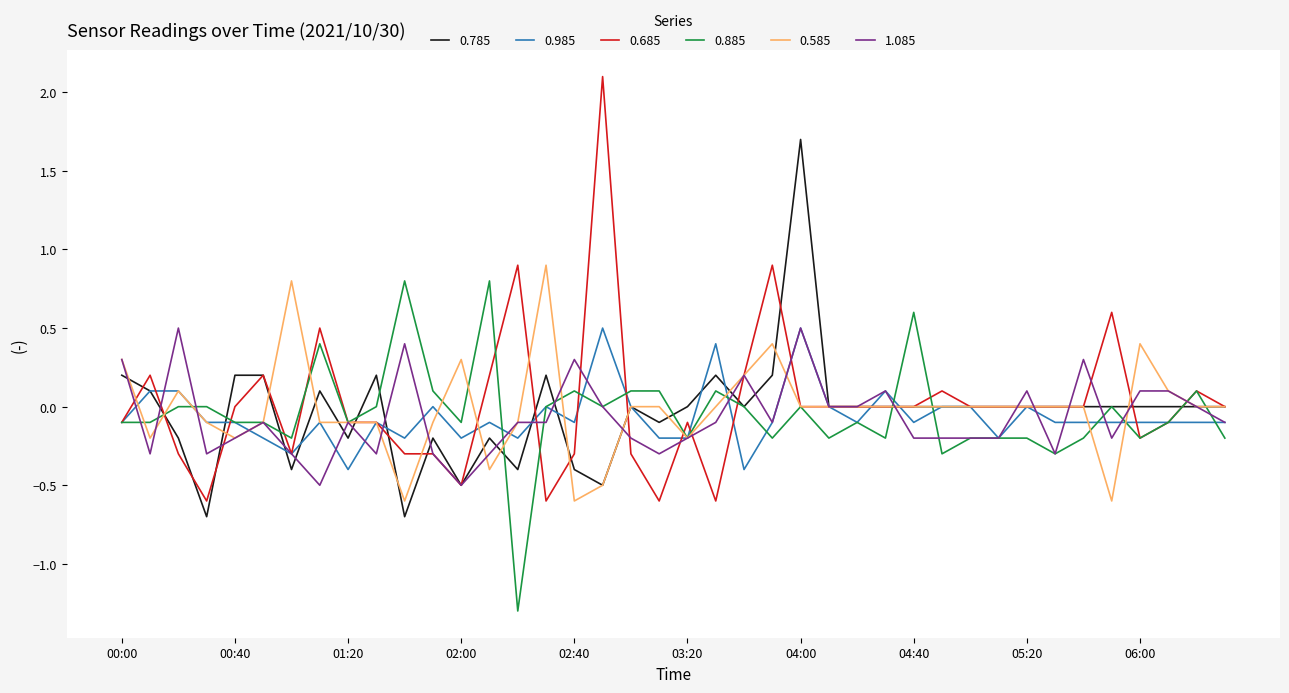

Which series has the widest spread of values?

0.685